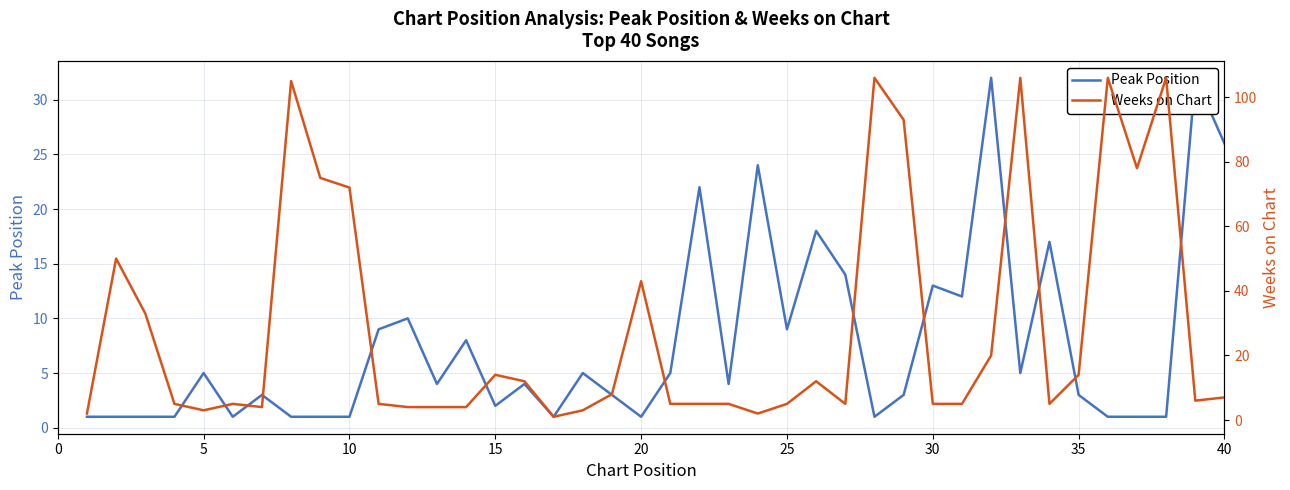

What is the difference between the second highest and minimum values in the Weeks on Chart series?

105